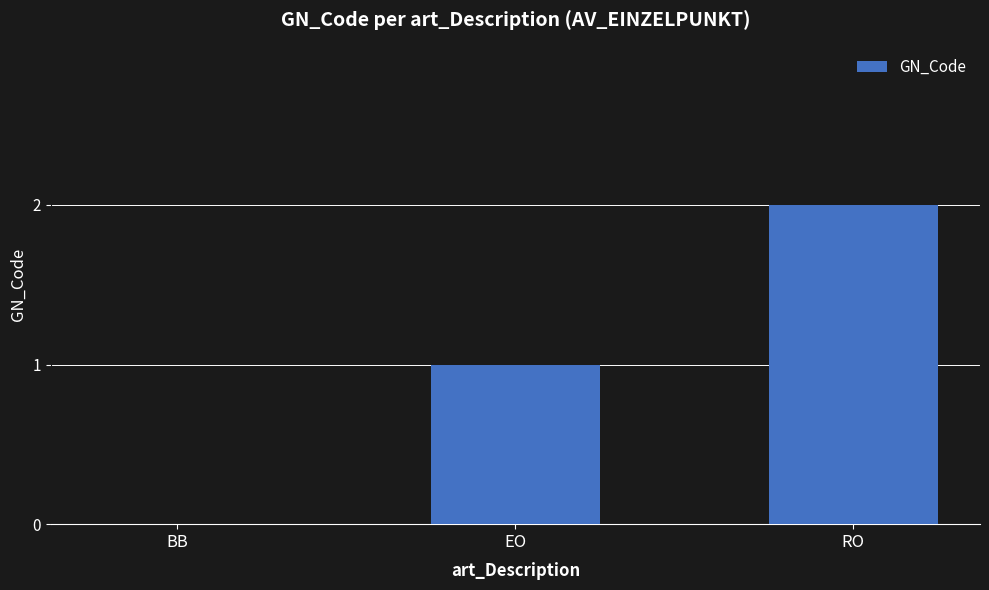

Which has a higher value, RO or EO?

RO